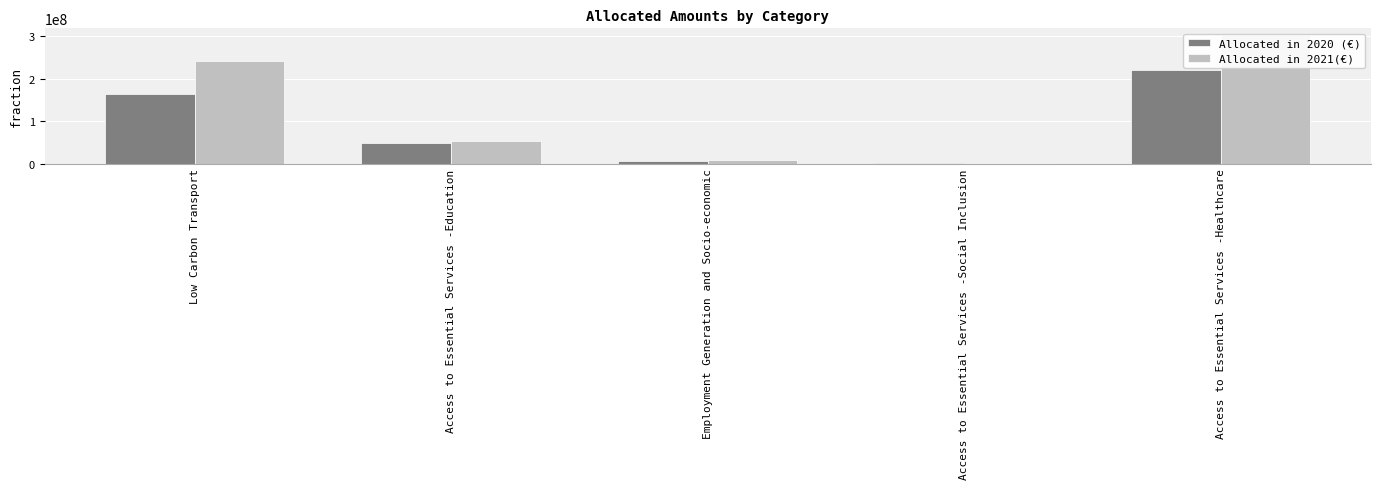

Is it true that Allocated in 2020 (€) equals 163177998.9 at Low Carbon Transport?

True